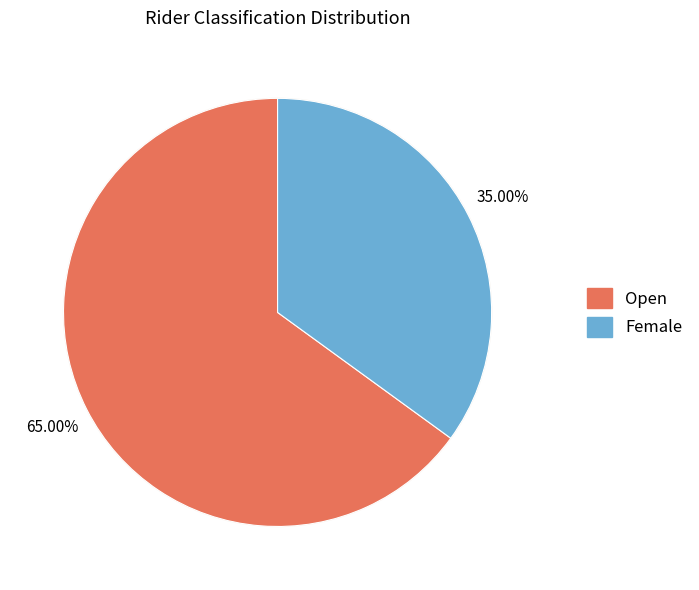

Rank the categories by value from lowest to highest.

Female, Open